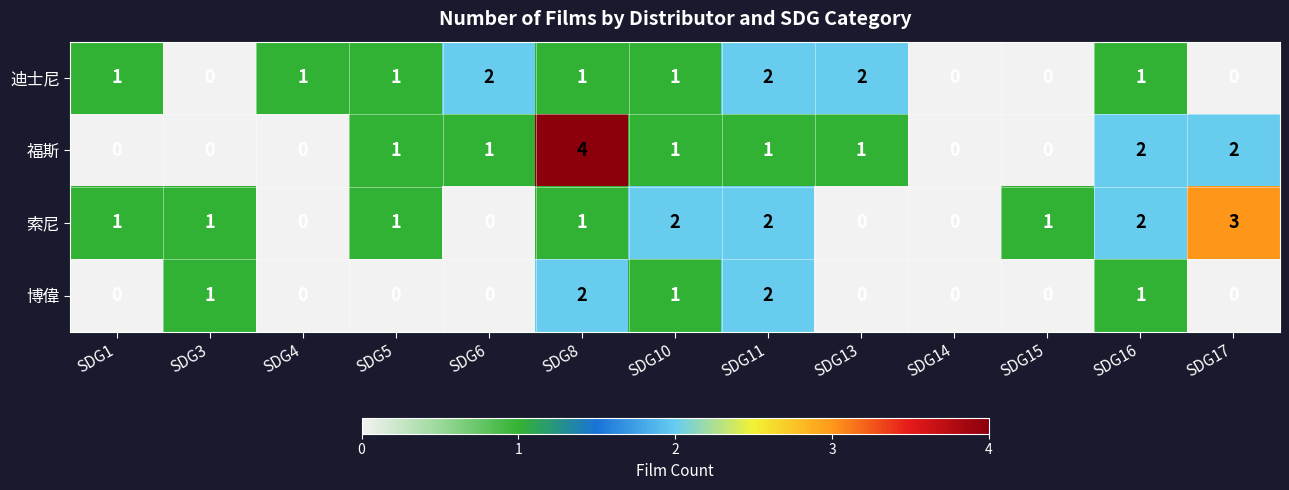

Is the value of 迪士尼 at SDG10 greater than the value of 博偉 at SDG8?

No